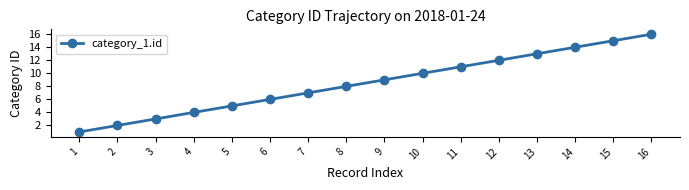

List the labels in order of value, largest first.

16, 15, 14, 13, 12, 11, 10, 9, 8, 7, 6, 5, 4, 3, 2, 1